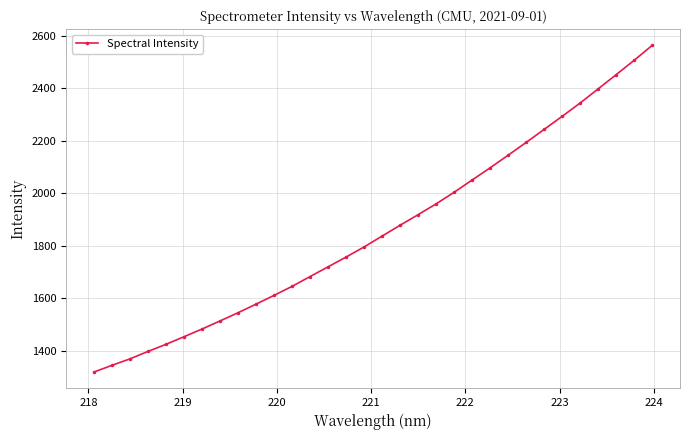

How many distinct data groups are displayed?

1